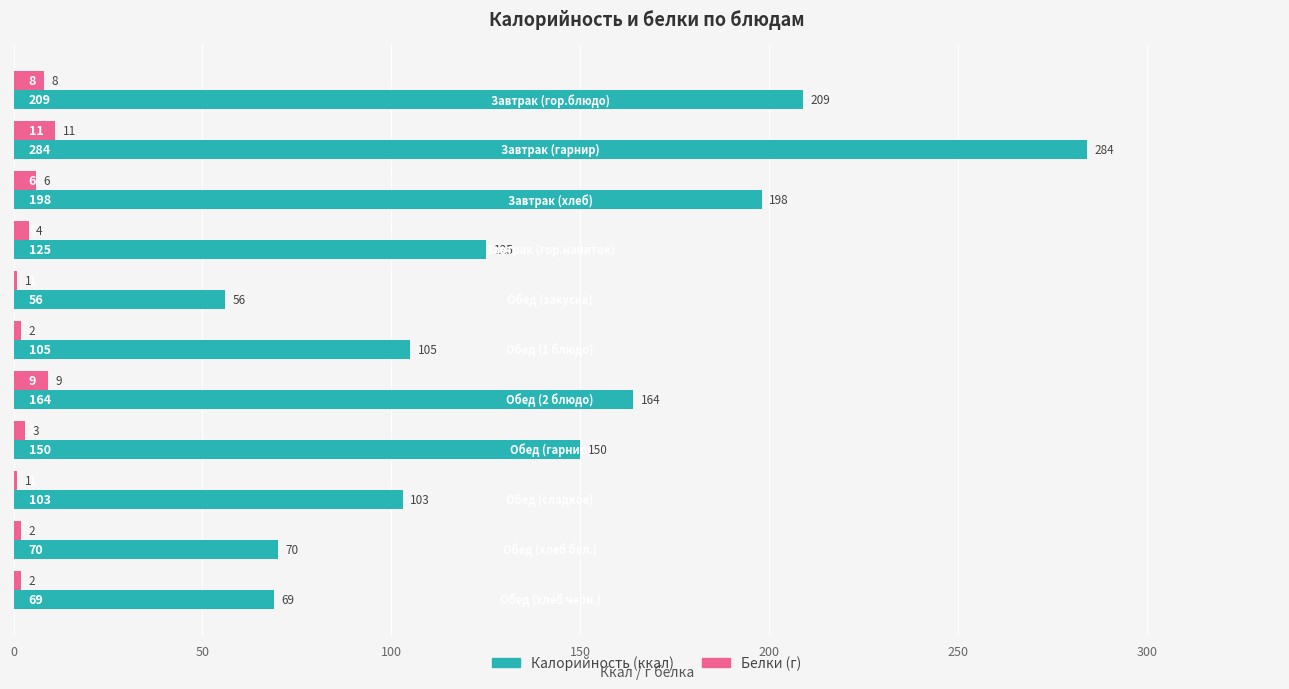

What is the maximum value shown in the chart?

284